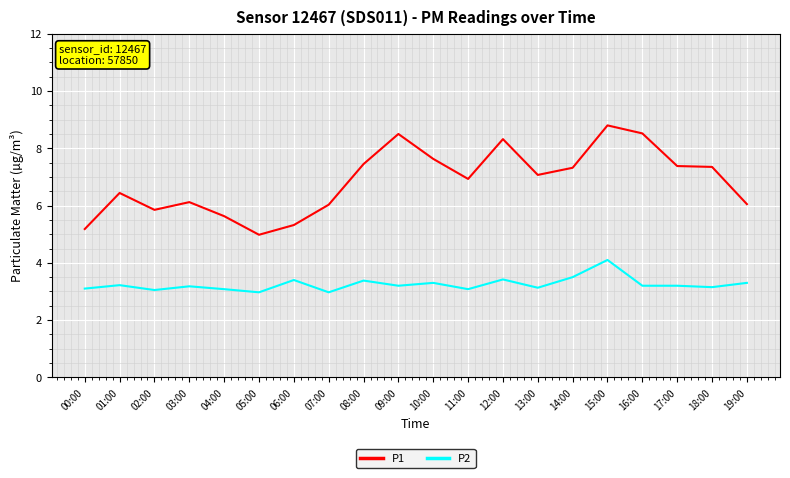

Rank the series at 07:00 from lowest to highest value.

P2, P1